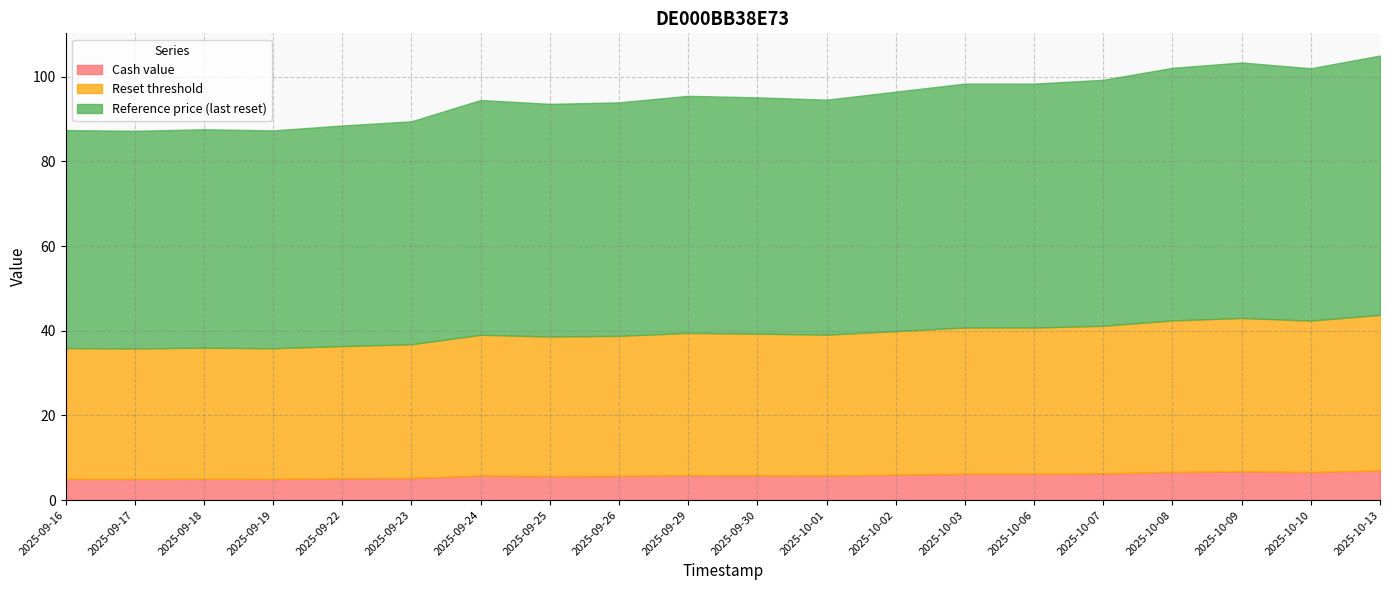

At which label does Reference price (last reset) reach its peak?

2025-10-13